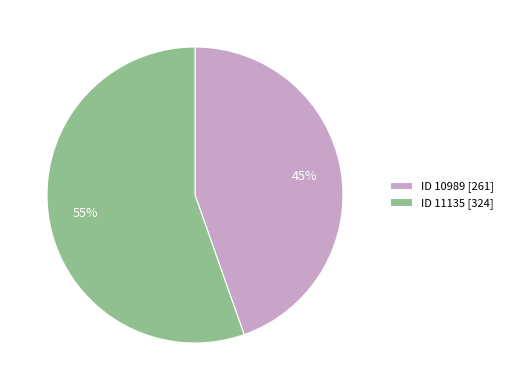

To the nearest percent, what portion does ID 10989 [261] represent?

45%